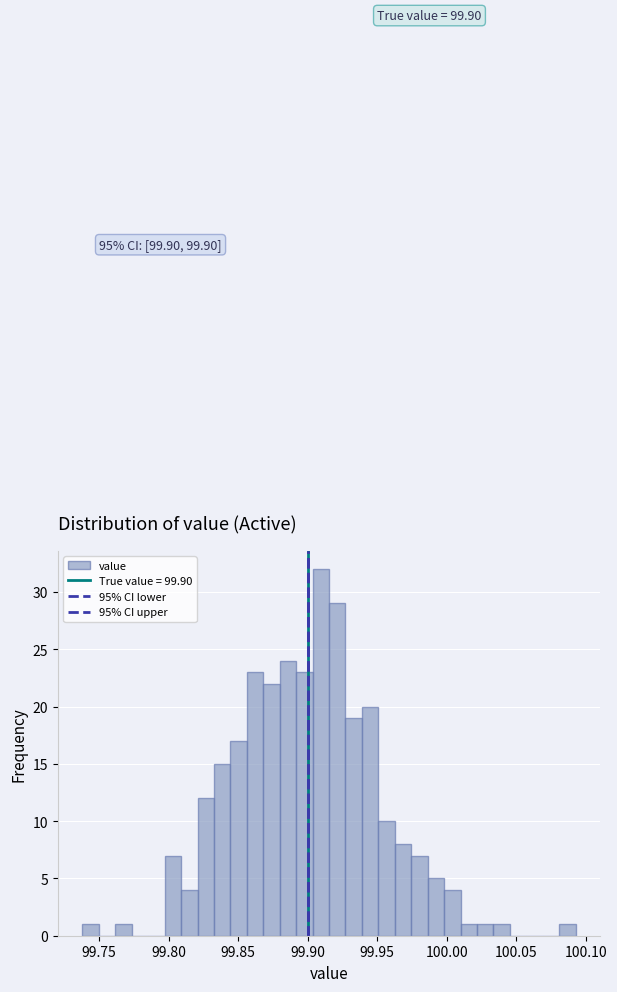

Read against the x-axis, roughly where is the centre of the tallest bar?

99.910